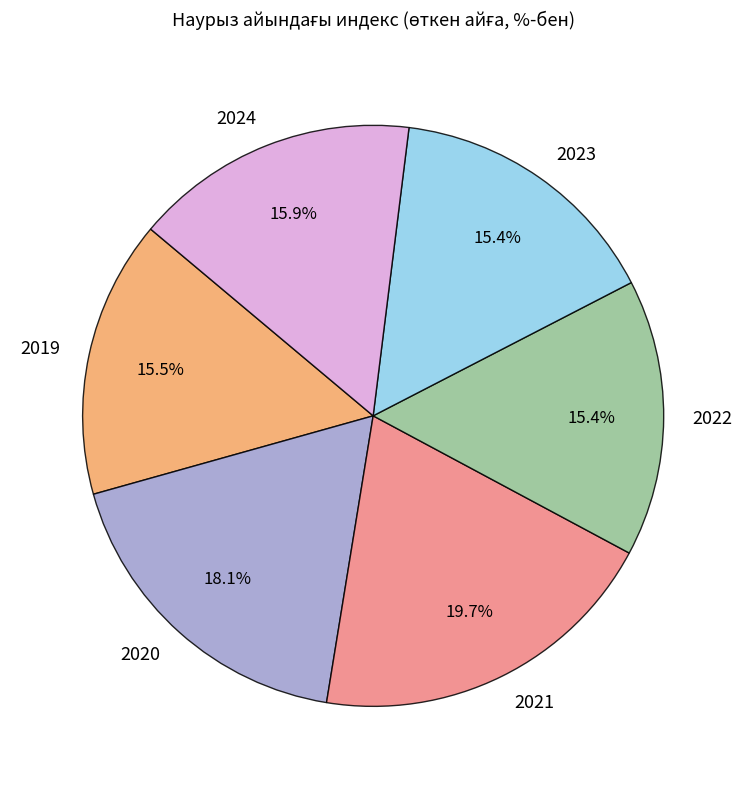

To the nearest percent, what percentage of the pie is 2021?

20%